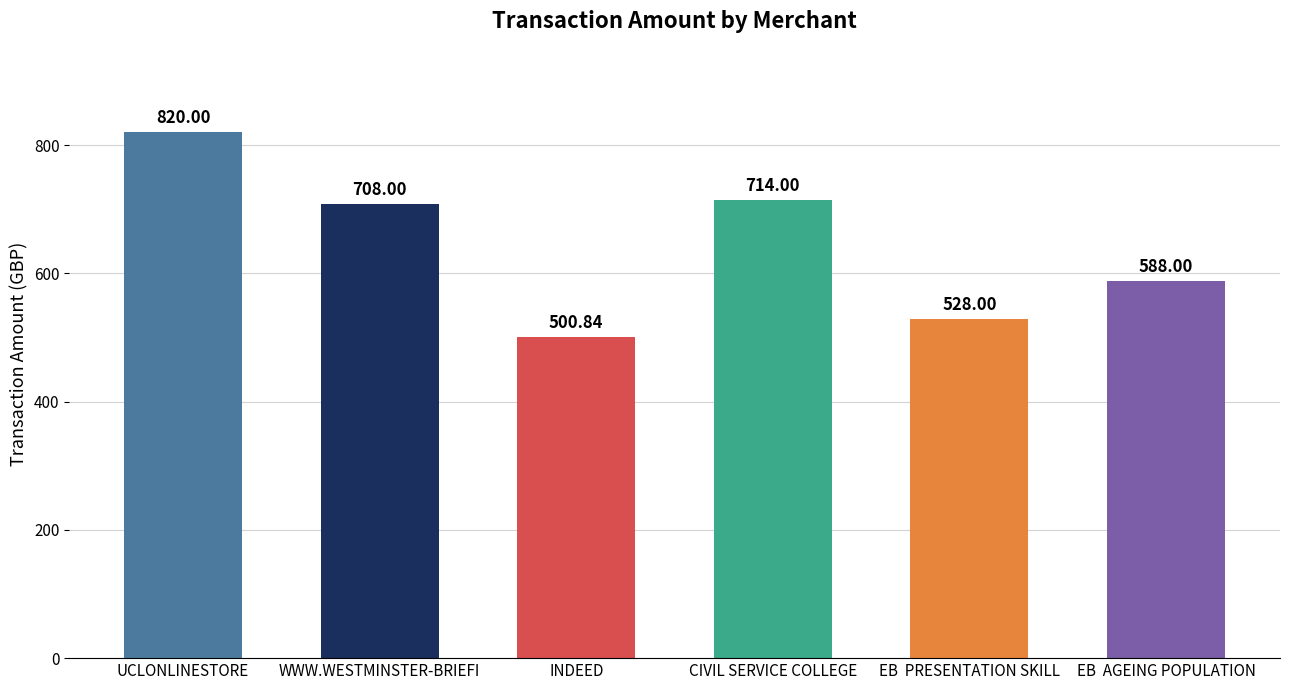

Reading left to right, what are all the values shown in this chart?

820.0	708.0	500.8	714.0	528.0	588.0